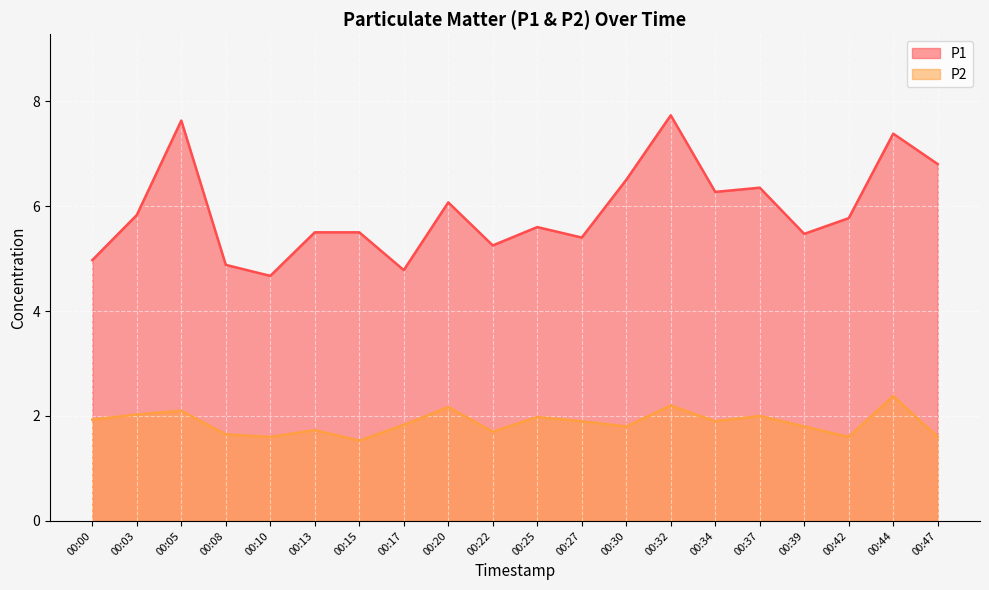

What is the lowest value of the P1 series?

4.7